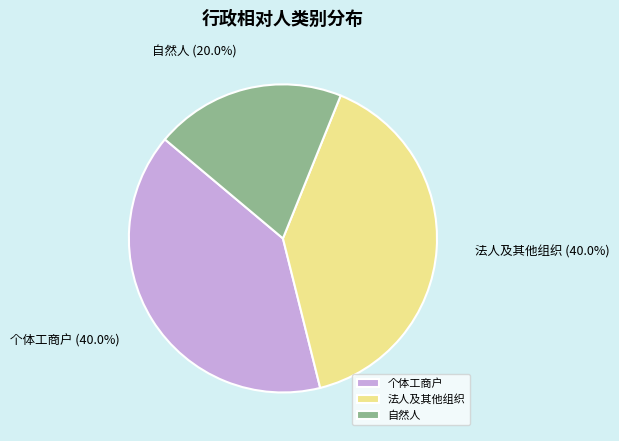

True or false: 自然人 accounts for 31% of the total.

False